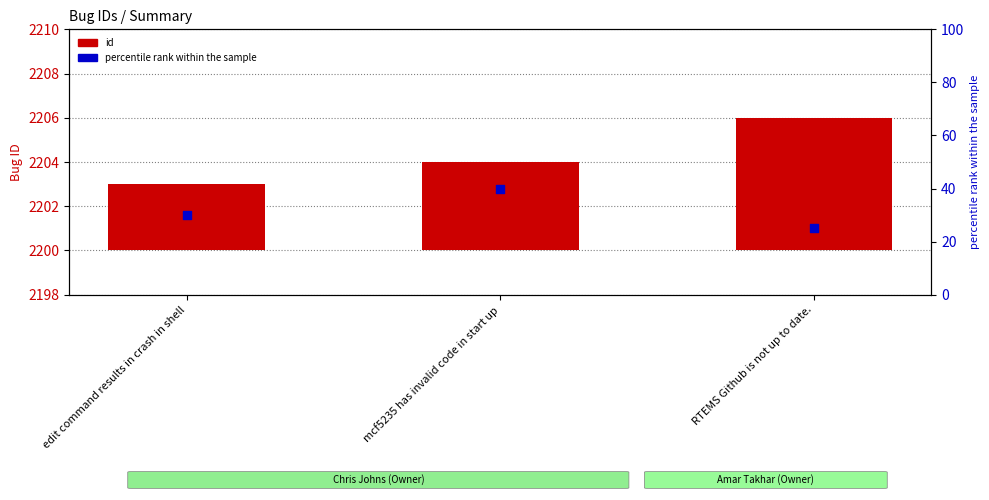

Which series has the largest total across all categories?

percentile rank within the sample